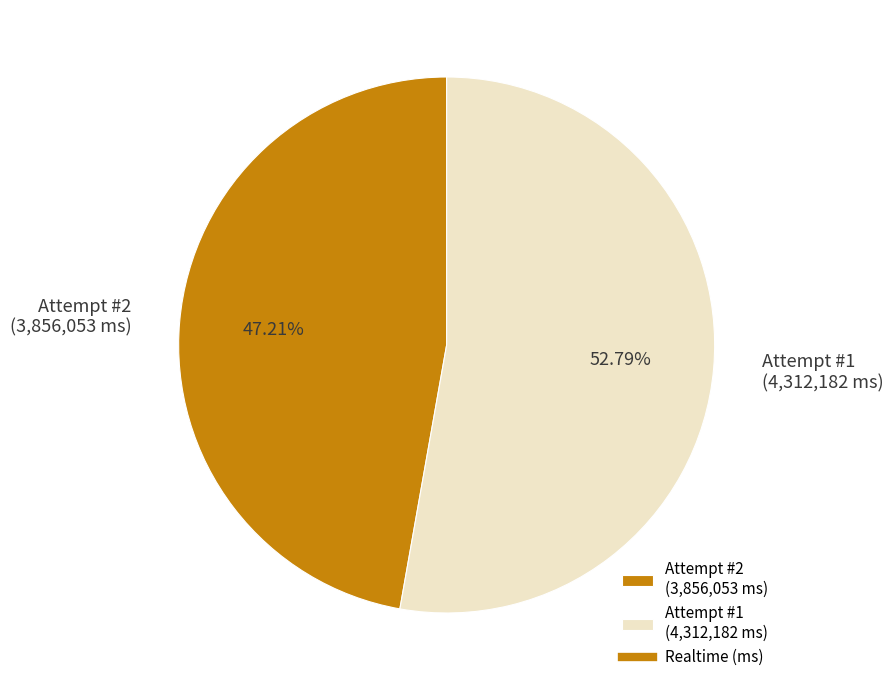

How many segments does this pie chart have?

2